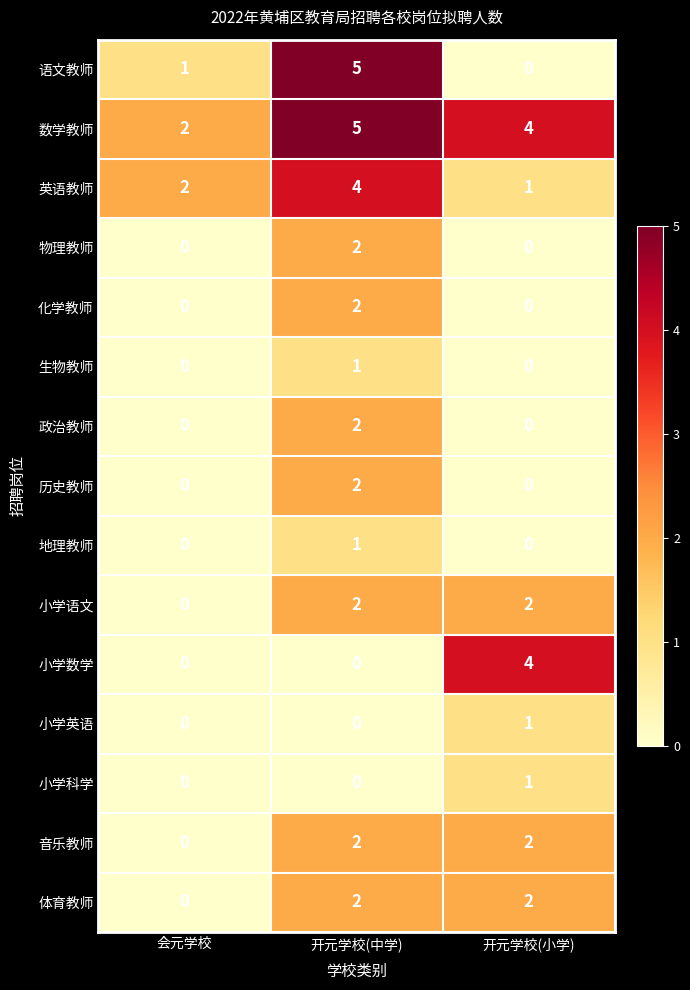

Which category has the highest value in the 生物教师 series?

开元学校(中学)